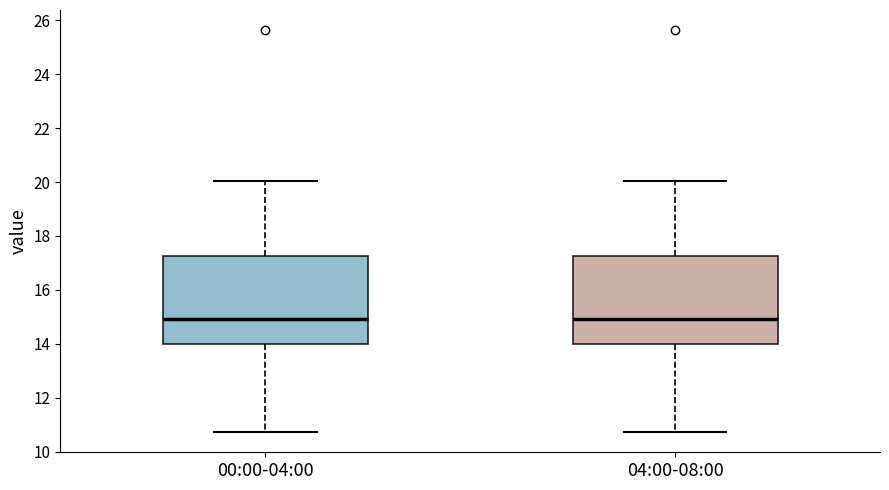

Where does the upper whisker of the box for 00:00-04:00 end on the y-axis? The values are not printed on the chart, so give them approximately, as read against the axis.

20.0